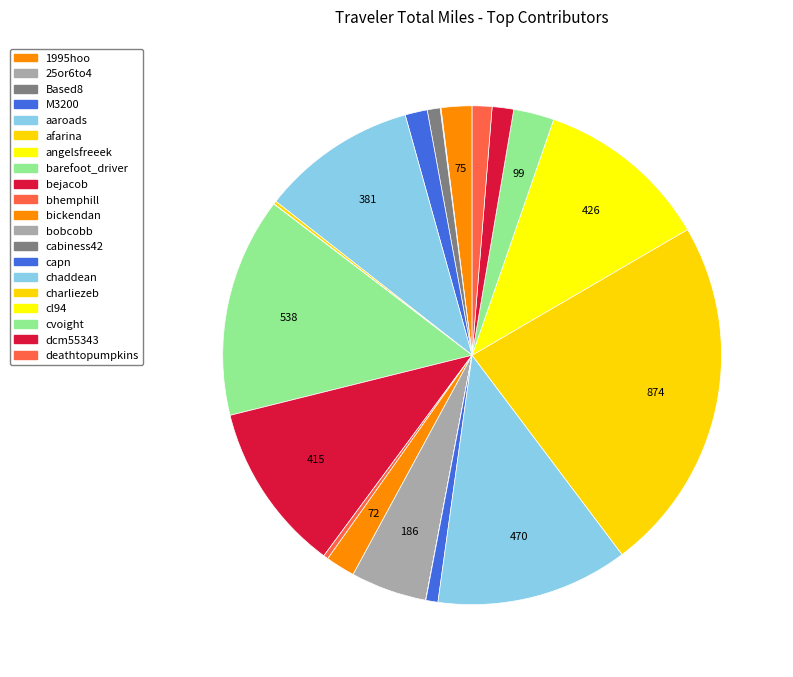

Count the number of slices in the pie.

20